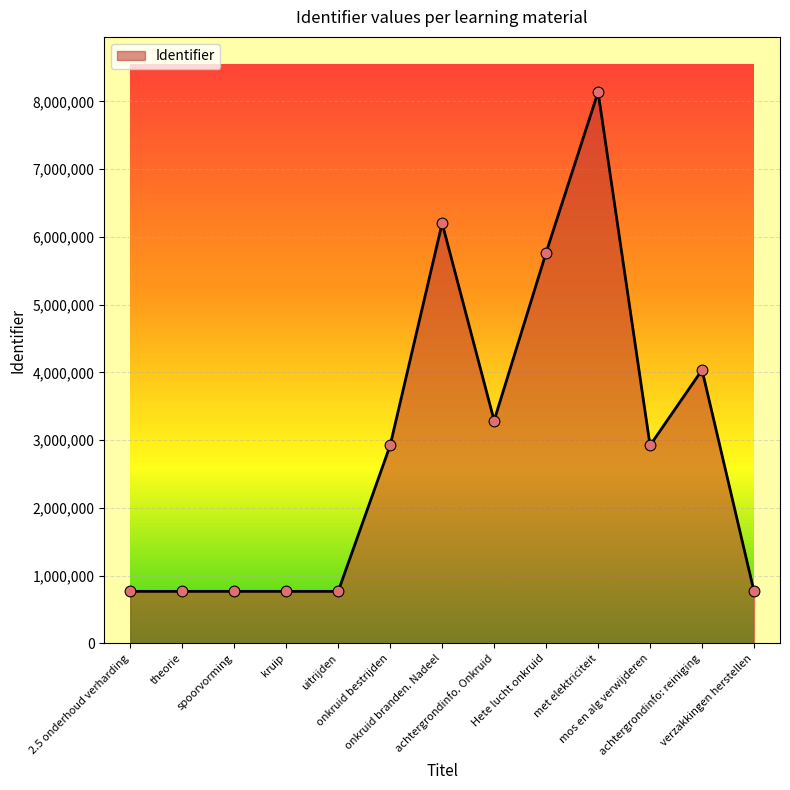

What is the change in value from 2.5 onderhoud verharding to uitrijden?

+13